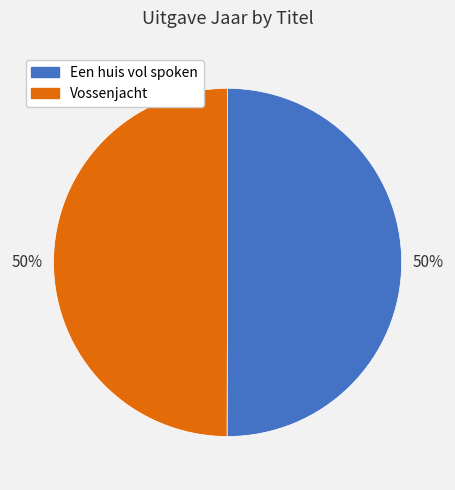

The Een huis vol spoken slice represents 63% of the pie. True or false?

False